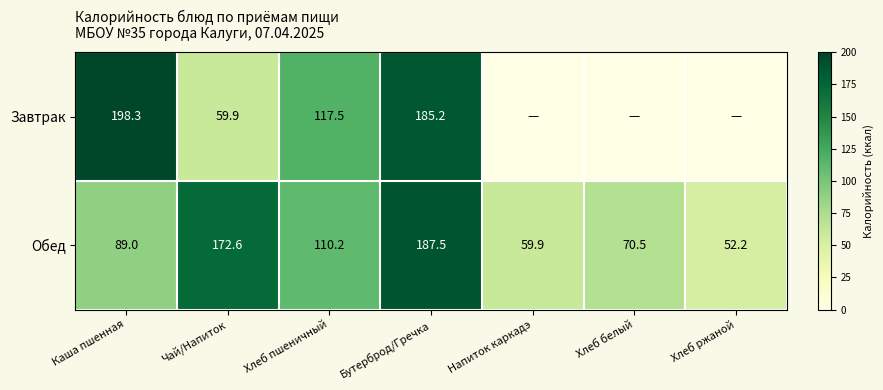

What is the difference between the highest and lowest values at Хлеб пшеничный?

7.3